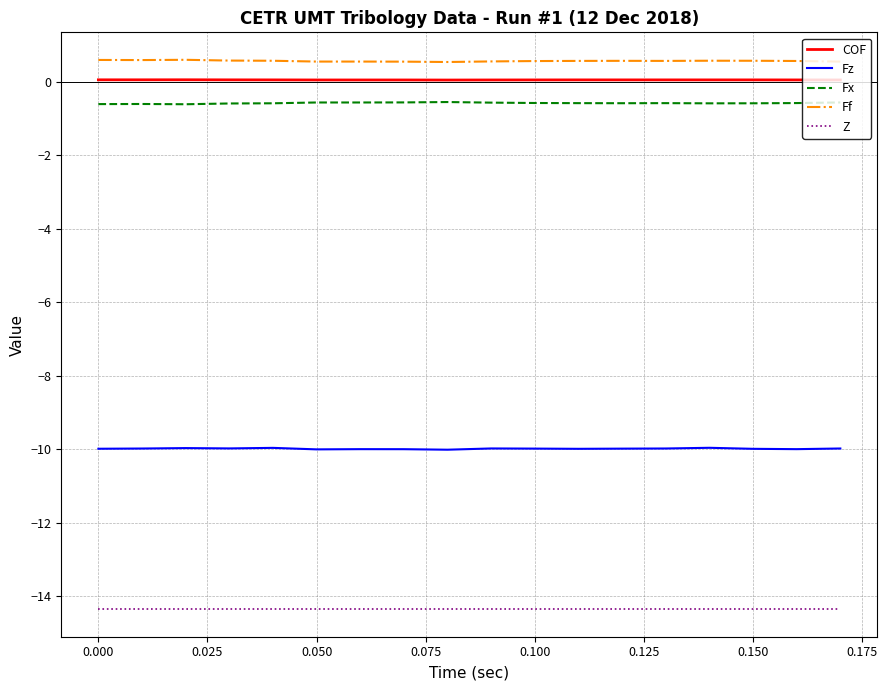

What is the maximum value shown in the chart?

0.6